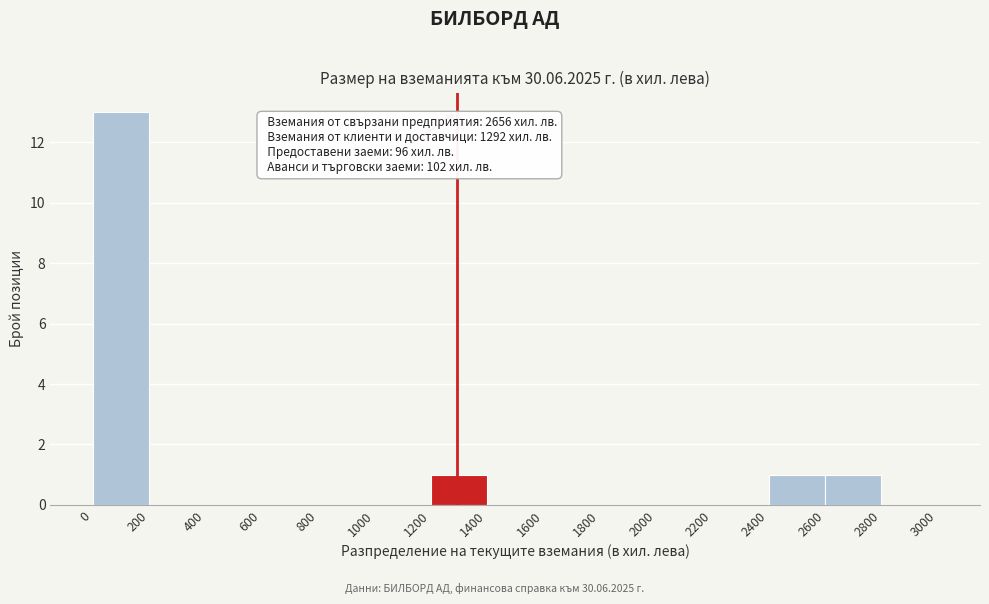

Over which range of the x-axis is the bar tallest?

0 to 200